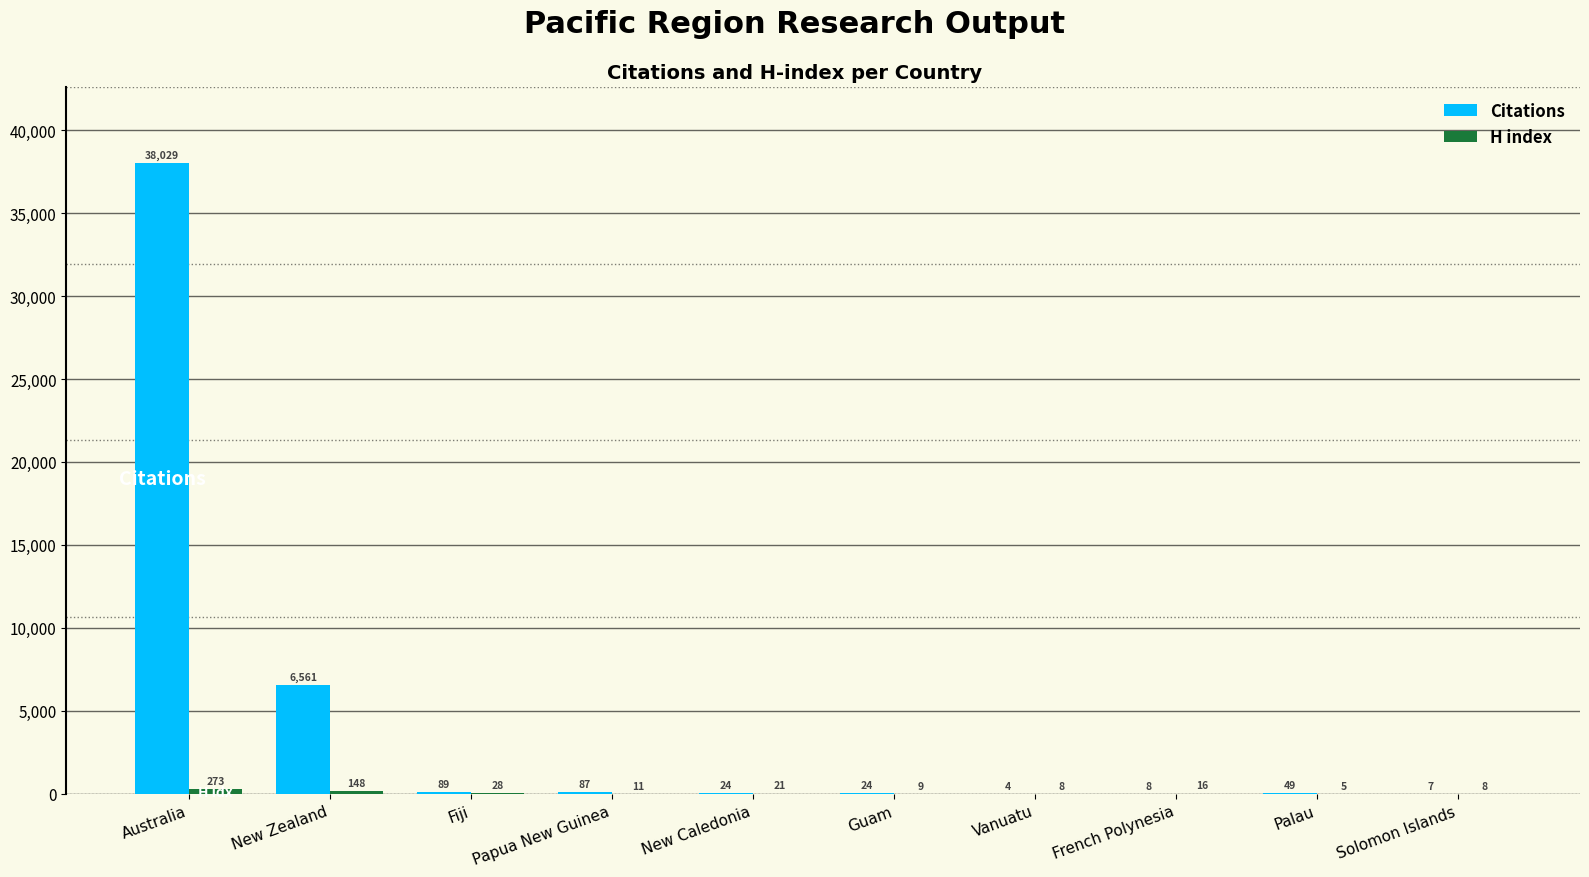

Which series has the largest range (max minus min)?

Citations